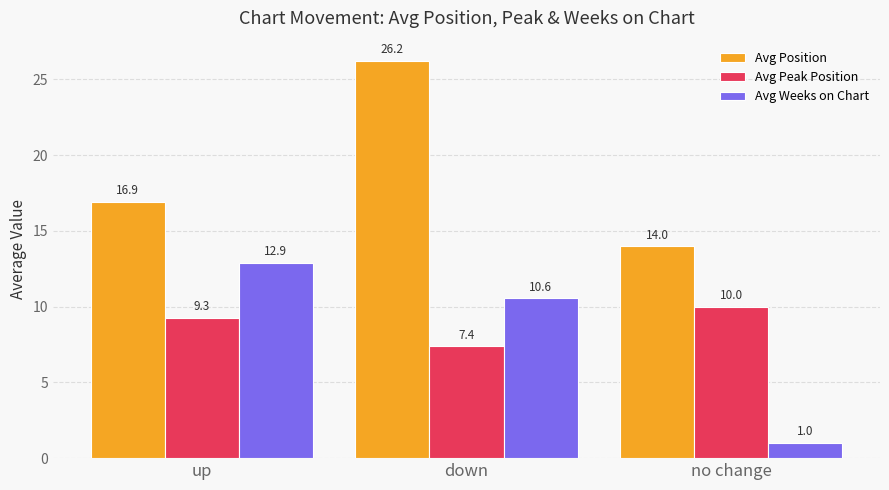

What is the total value across all series at up?

39.1